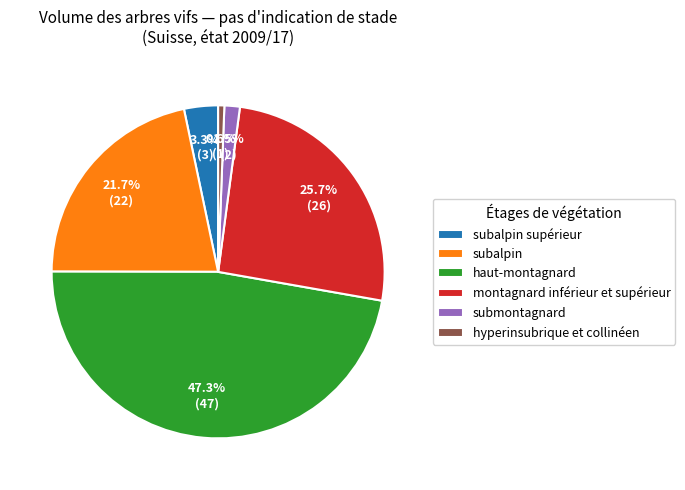

How many slices are in this pie chart?

6